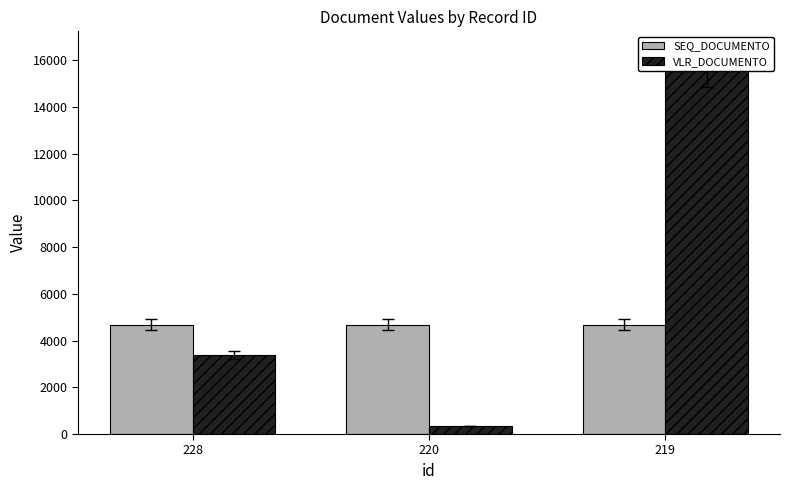

List the labels in order of VLR_DOCUMENTO value, smallest first.

220, 228, 219